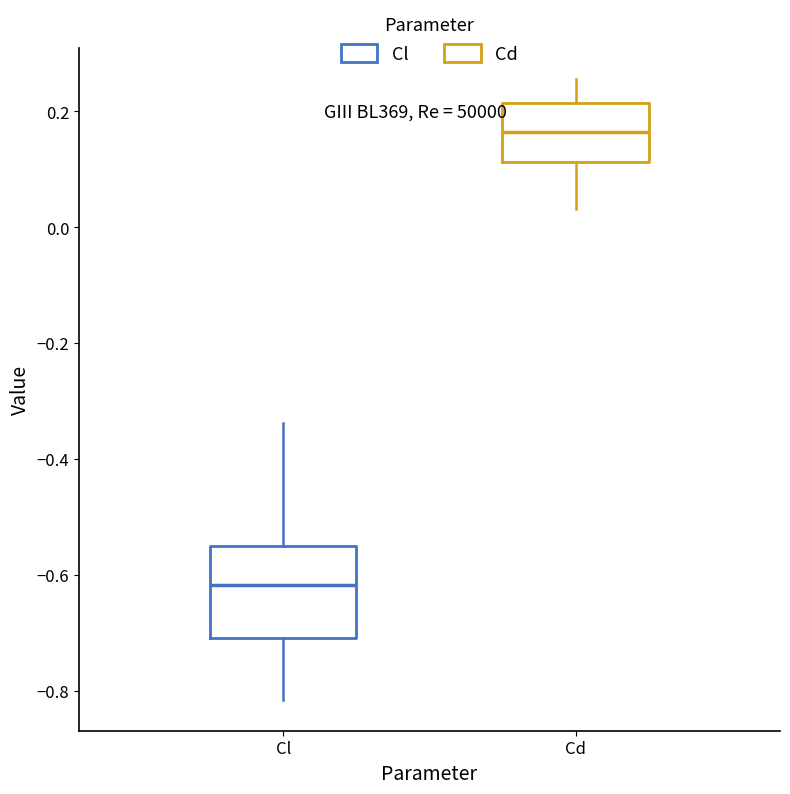

Where does the lower whisker of the box for Cd end on the y-axis? The values are not printed on the chart, so give them approximately, as read against the axis.

0.04